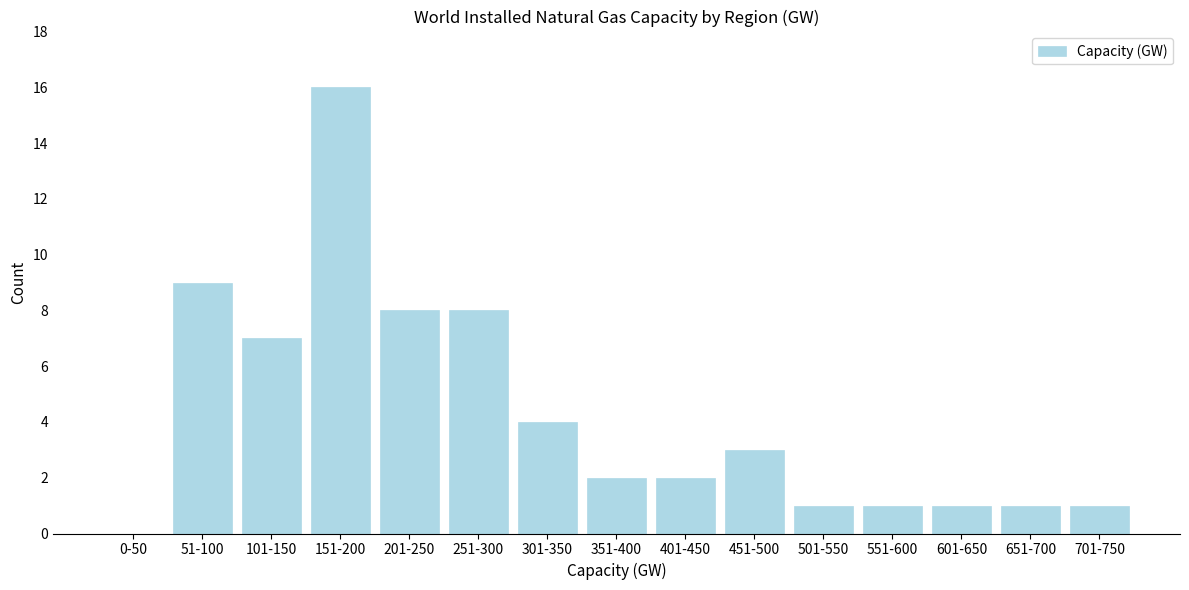

Reading left to right, extract all data points from this chart.

0-50=0	51-100=9	101-150=7	151-200=16	201-250=8	251-300=8	301-350=4	351-400=2	401-450=2	451-500=3	501-550=1	551-600=1	601-650=1	651-700=1	701-750=1